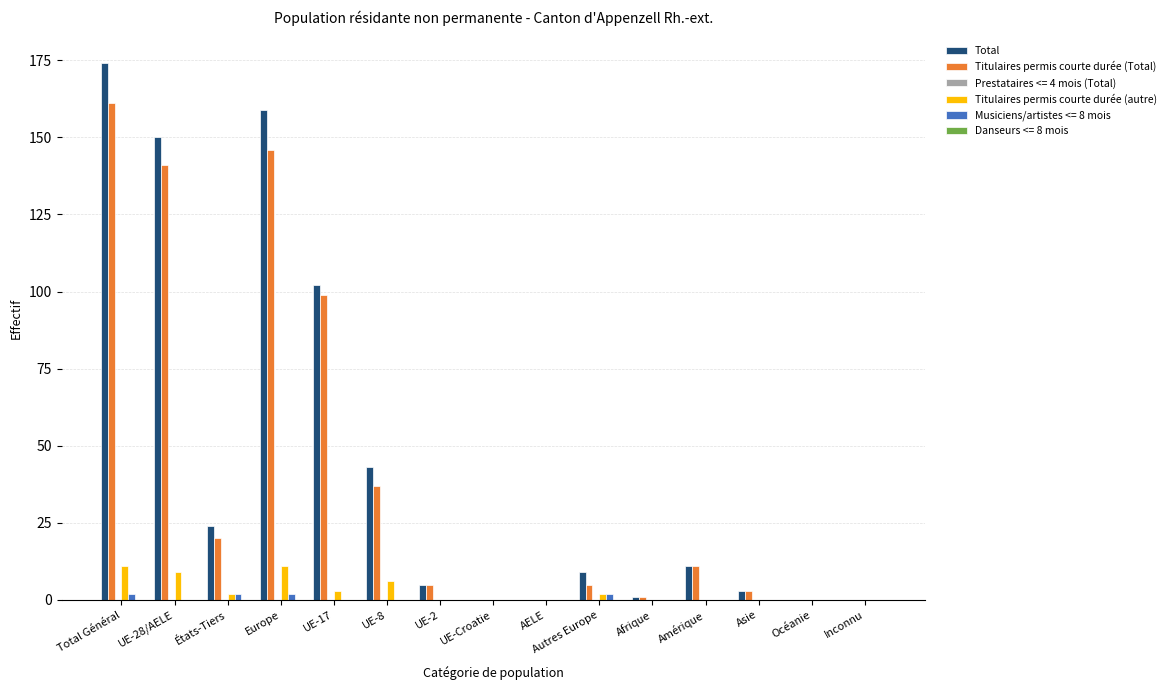

Is the value of Total at UE-28/AELE greater than the value of Titulaires permis courte durée (Total) at Inconnu?

Yes